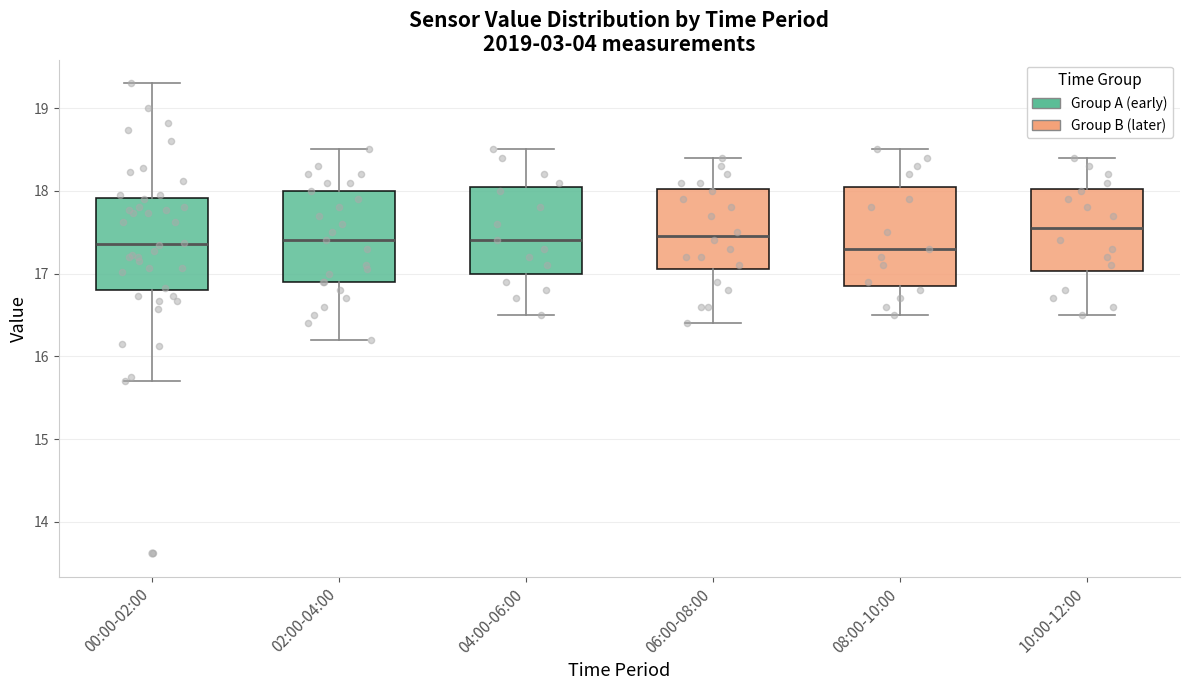

Where is the upper edge of the box for 04:00-06:00 on the y-axis? The values are not printed on the chart, so give them approximately, as read against the axis.

18.1